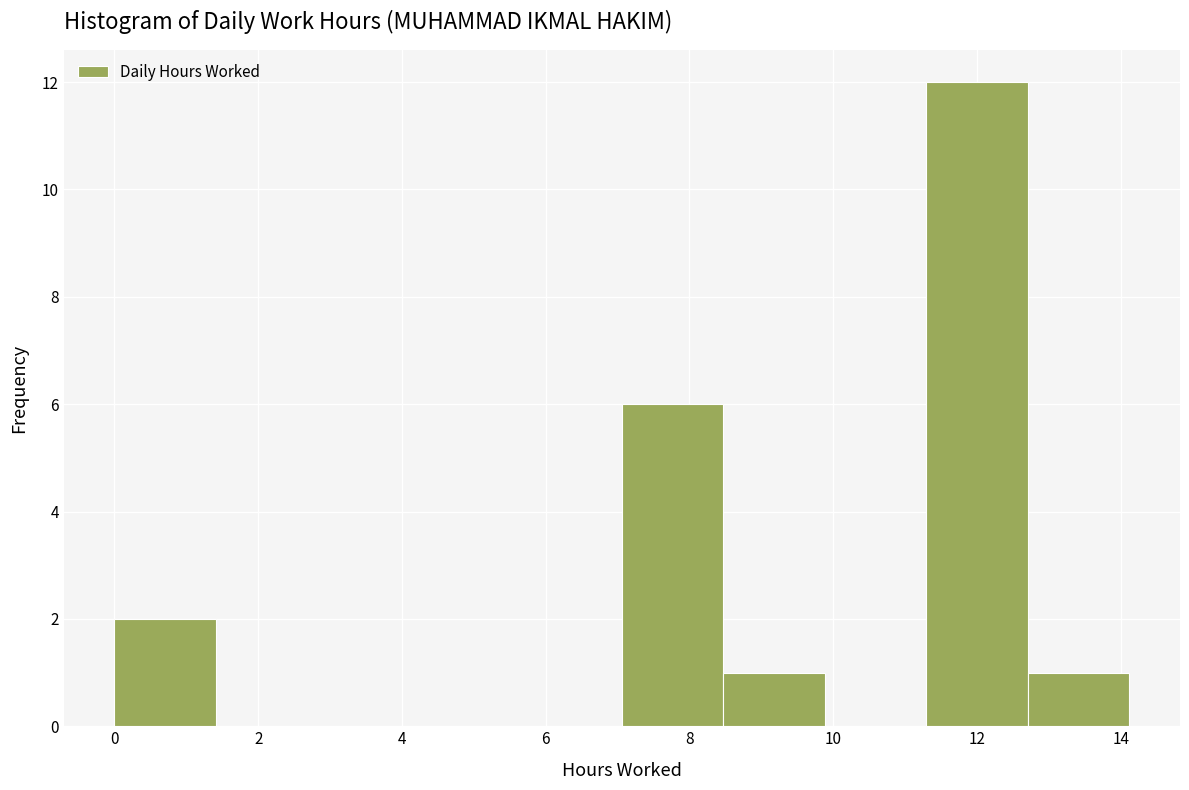

Reading left to right, list every bar in this chart as the range it spans on the x-axis followed by its height. Neither the bar edges nor the heights are printed on the chart, so give them approximately, as read against the axes.

0.0 to 1.4: 2
1.4 to 2.8: 0
2.8 to 4.2: 0
4.2 to 5.6: 0
5.6 to 7.0: 0
7.0 to 8.4: 6
8.4 to 9.8: 1
9.8 to 11.2: 0
11.2 to 12.8: 12
12.8 to 14.2: 1